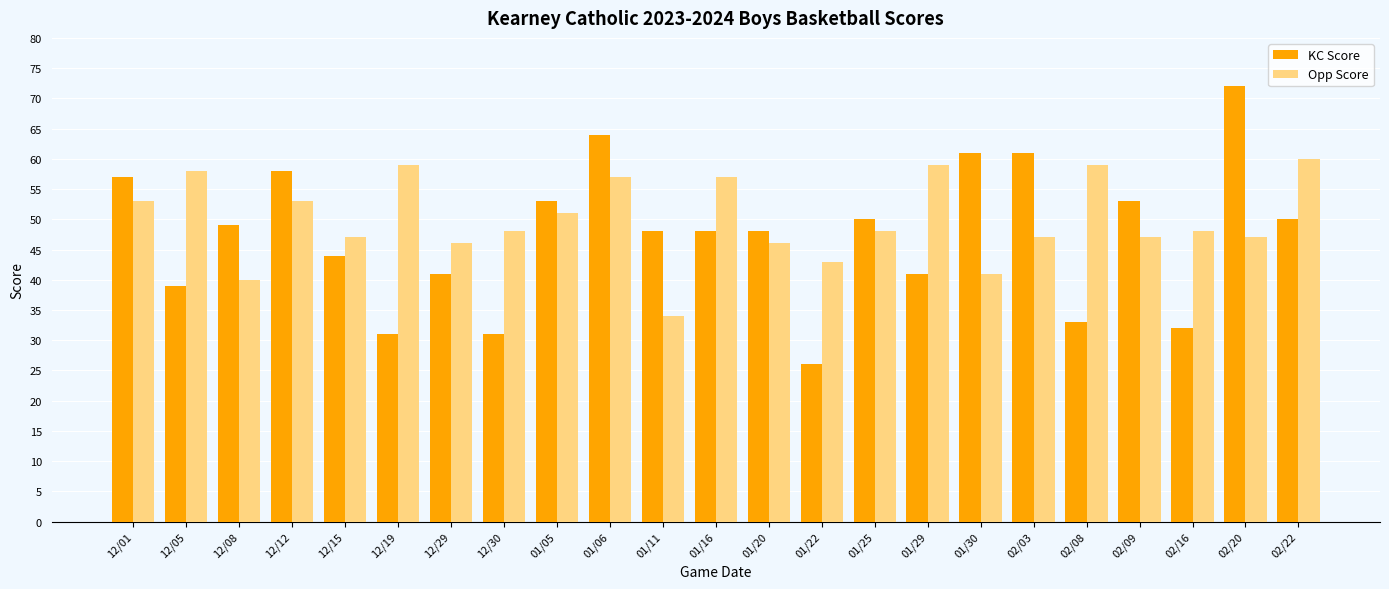

What is the sum of all KC Score values?

1090